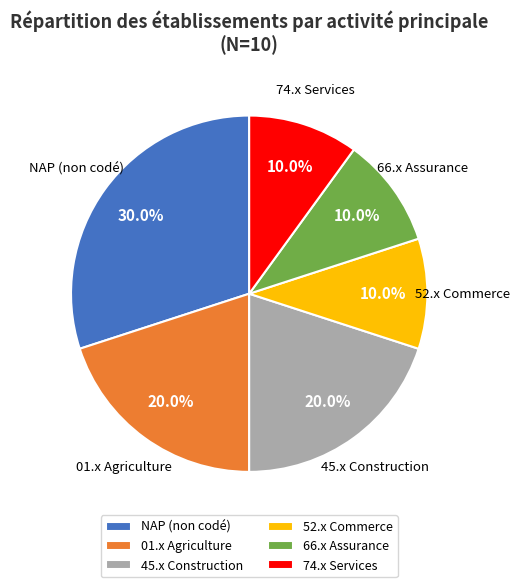

Does 45.x Construction account for over 50% of the chart?

No